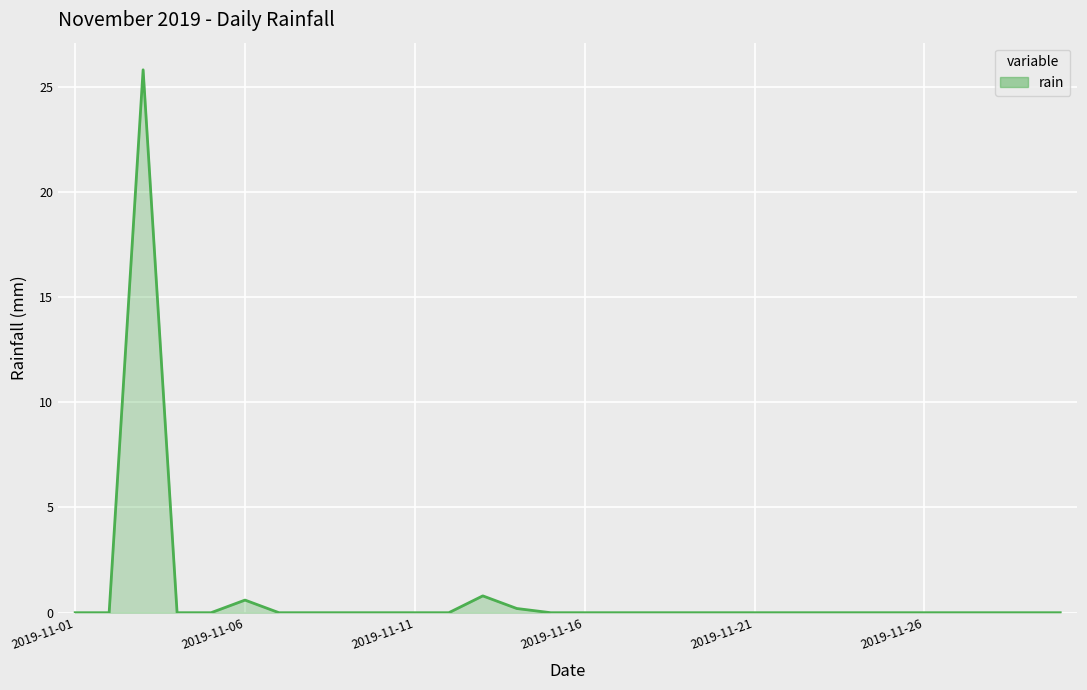

What is the greatest value displayed?

25.8